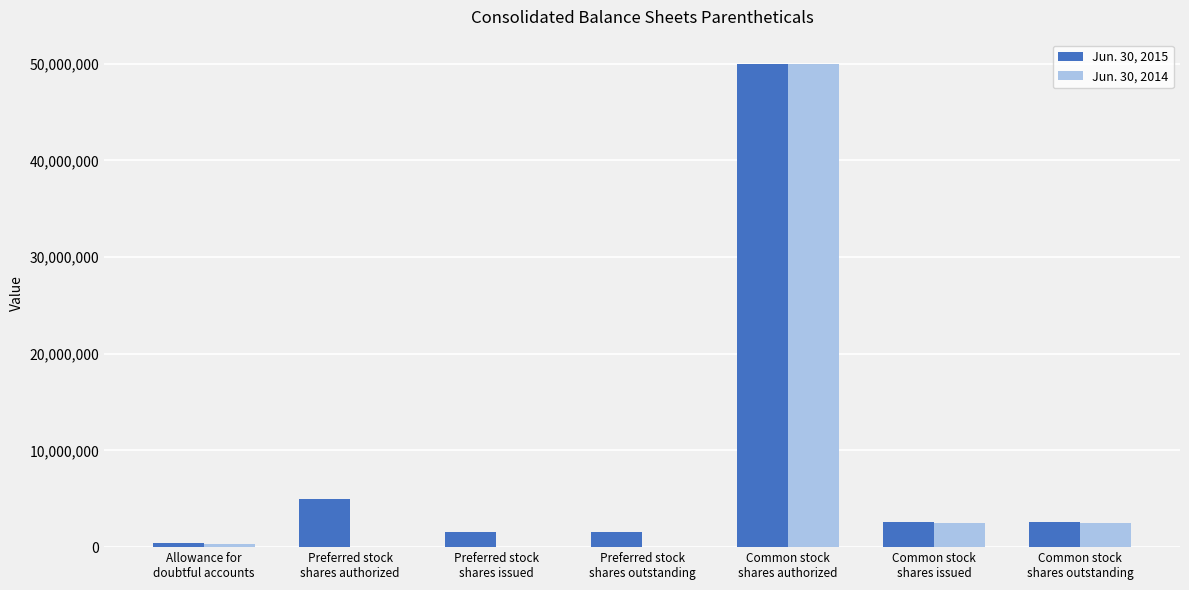

How many groups of bars are there?

7